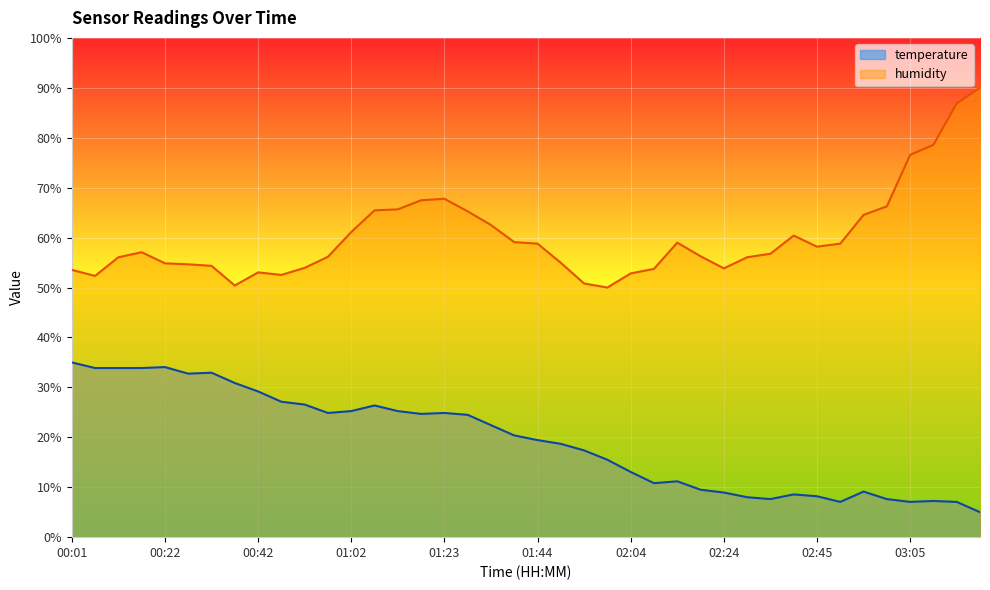

How many data points in temperature are above 20?

20